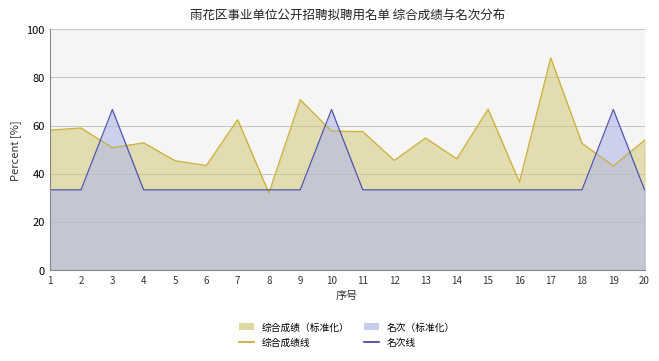

True or false: 名次线 has a value of 21.2 at 4.

False